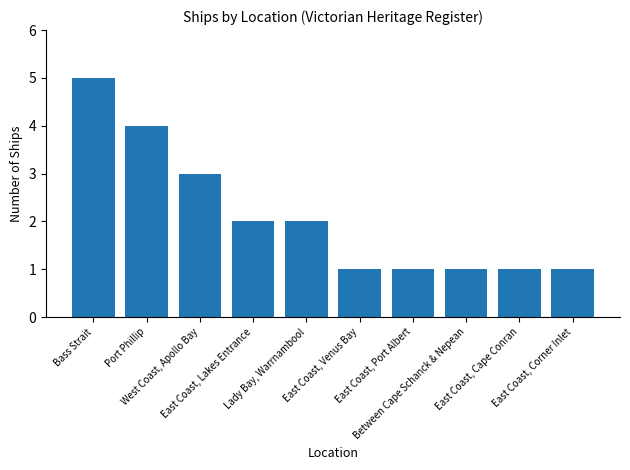

Count the values in the range 1 to 3.

8